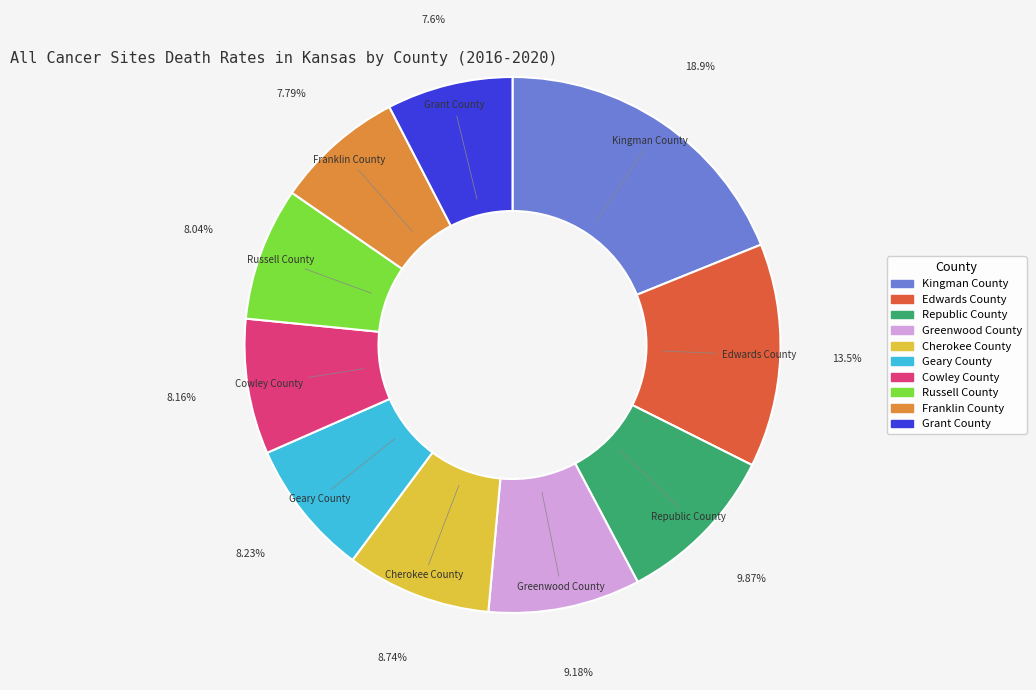

How much of the chart is everything except Cherokee County?

91.3%